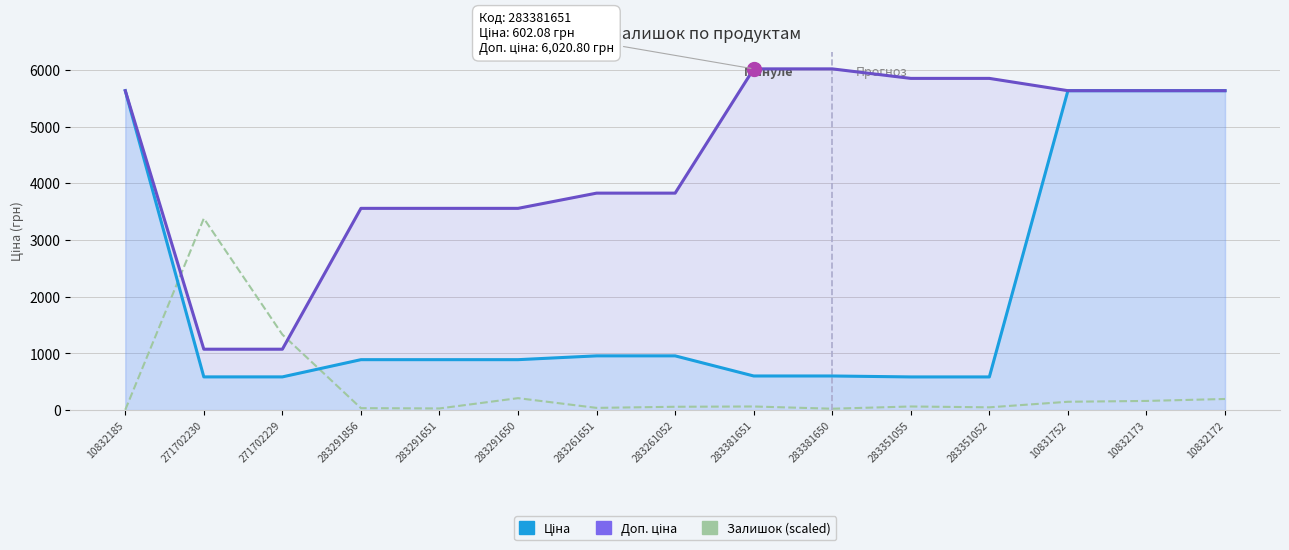

Is it true that Доп. ціна equals 5408.3 at 283261651?

False